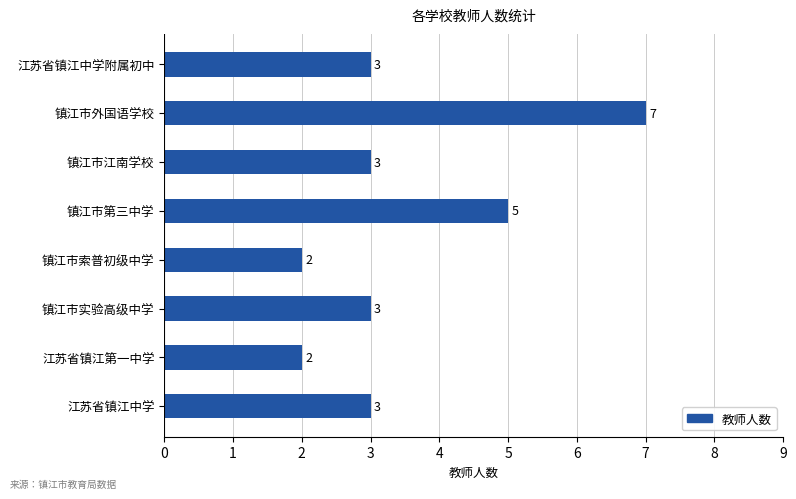

Which has a higher value, 镇江市江南学校 or 江苏省镇江第一中学?

镇江市江南学校